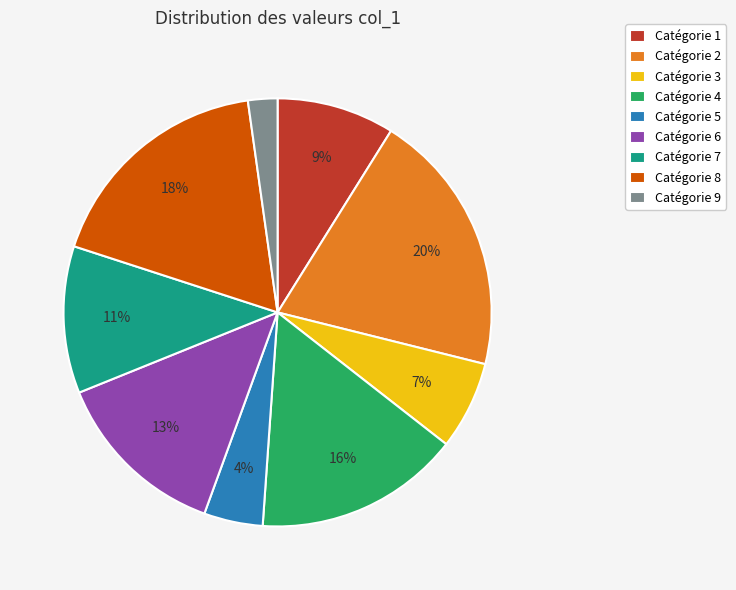

True or false: Catégorie 1 accounts for 9% of the total.

True